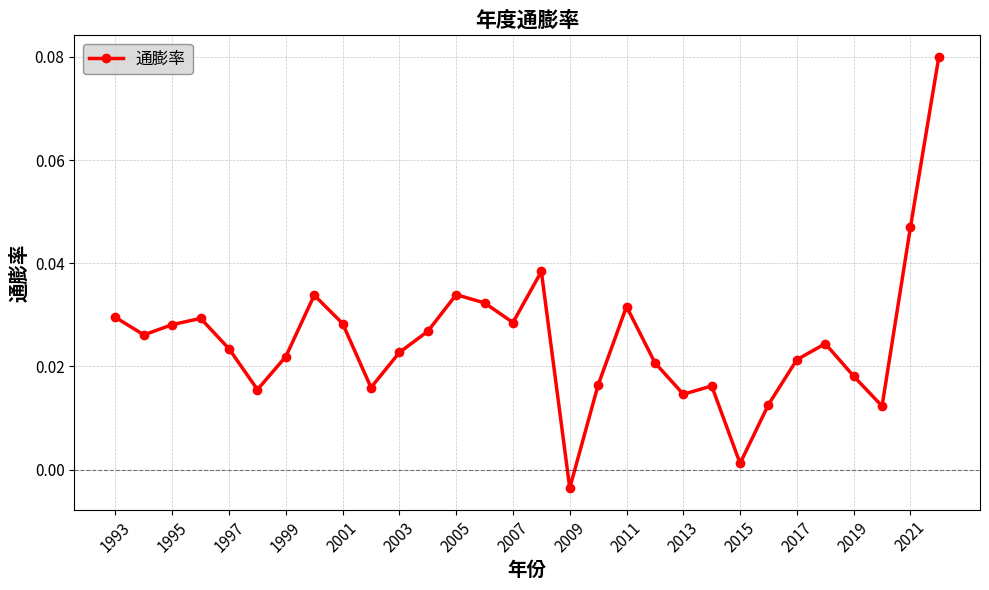

How many lines are shown in the chart?

1